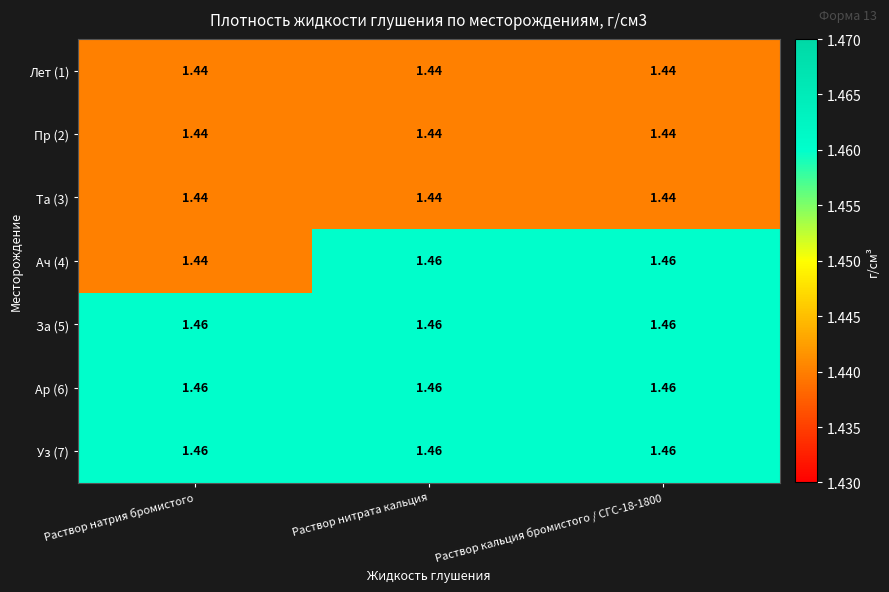

Is the value of Пр (2) at Раствор нитрата кальция greater than the value of Ар (6) at Раствор нитрата кальция?

No